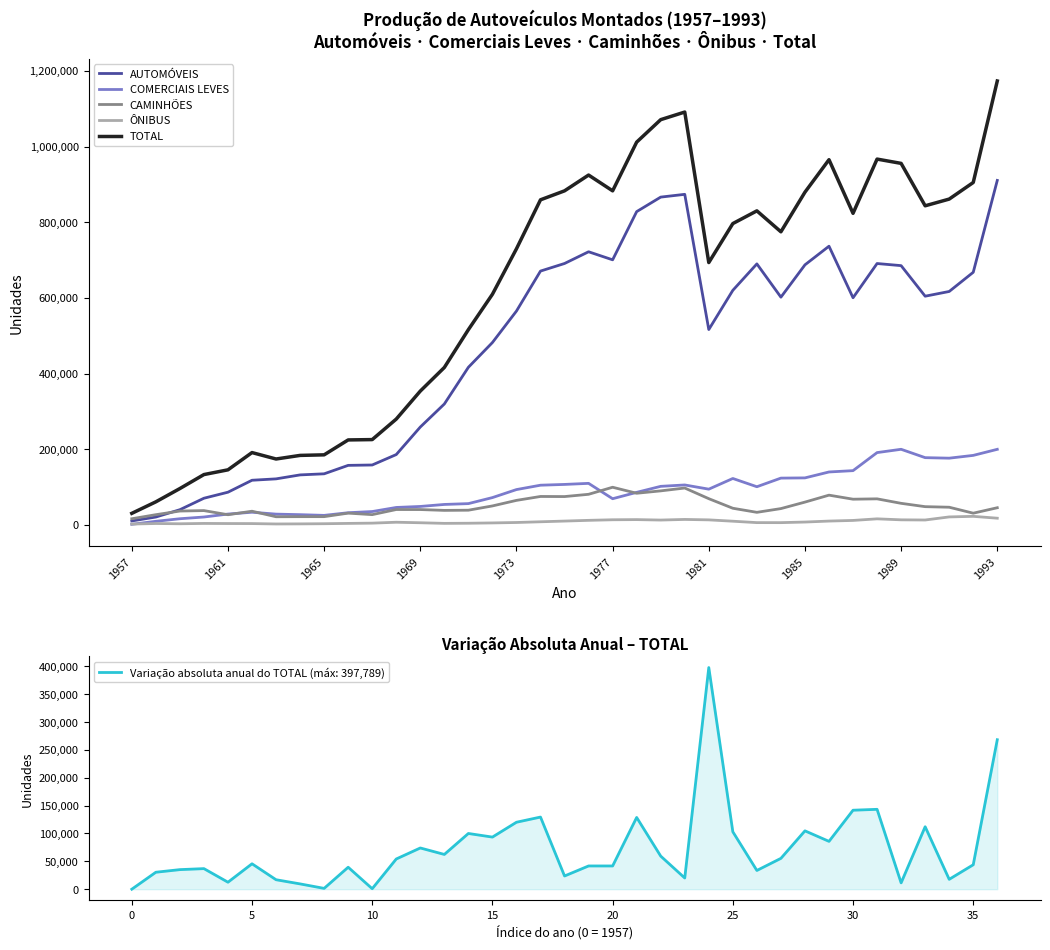

What is the value of the TOTAL point at the 19th from the left?

882947